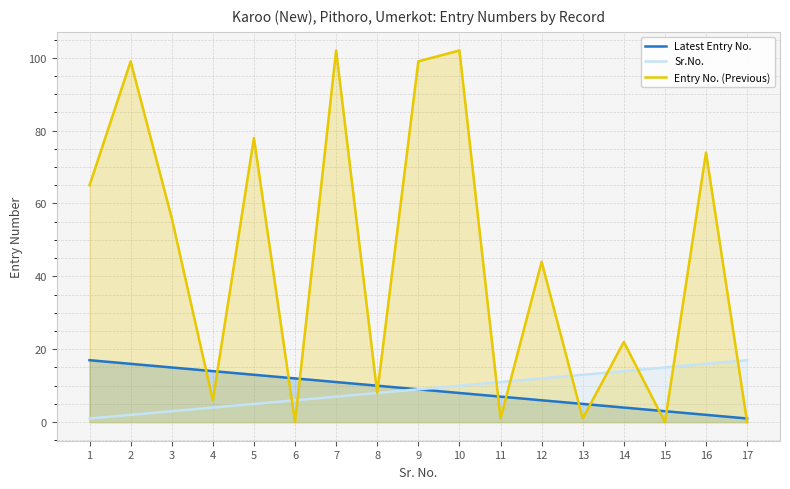

At which label is Entry No. (Previous) closest to 51?

3